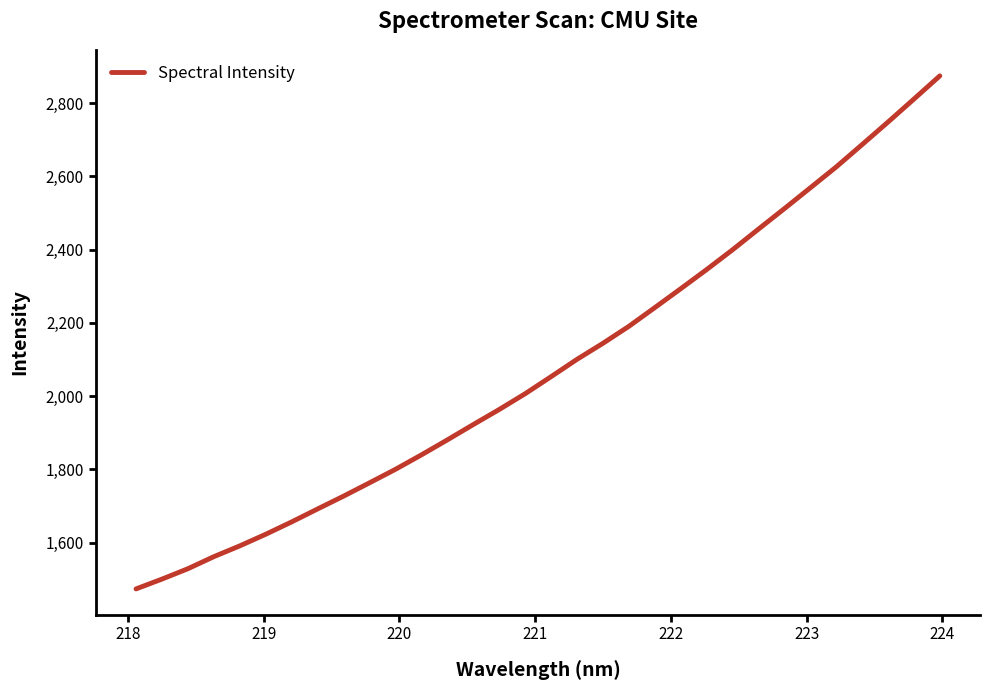

What is the difference between the maximum and minimum values?

1401.1